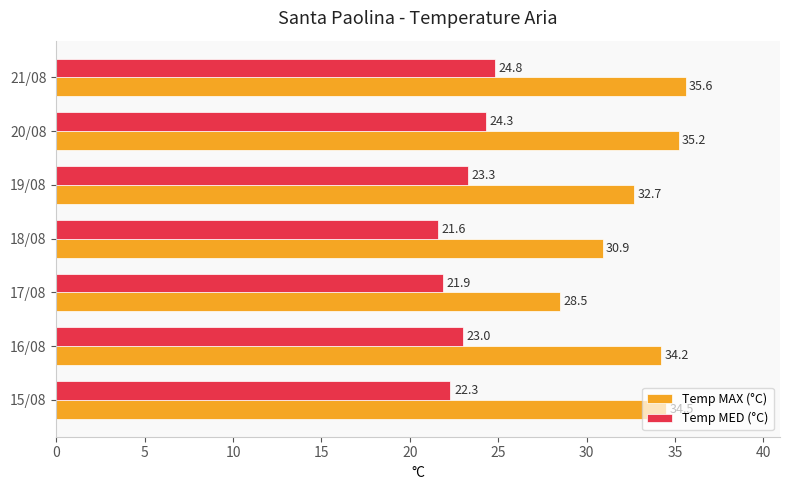

What are all the series names shown in the legend?

Temp MAX (°C), Temp MED (°C)